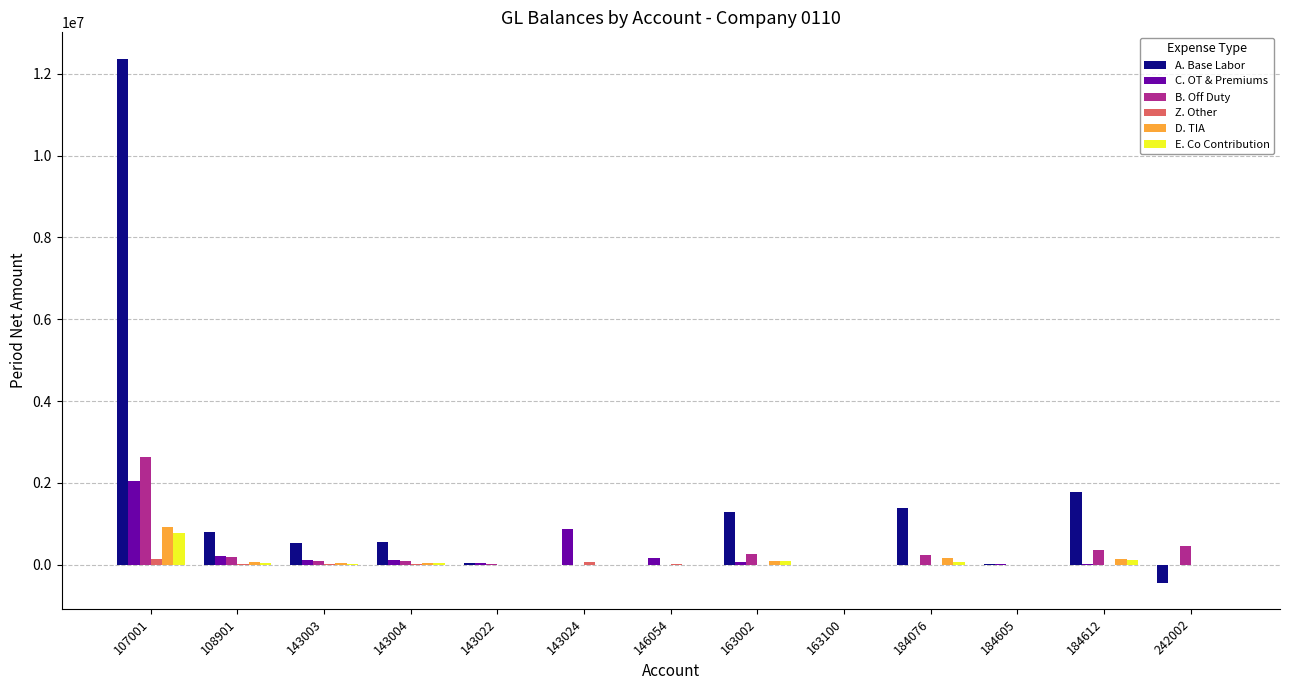

What is the maximum value for A. Base Labor?

12372340